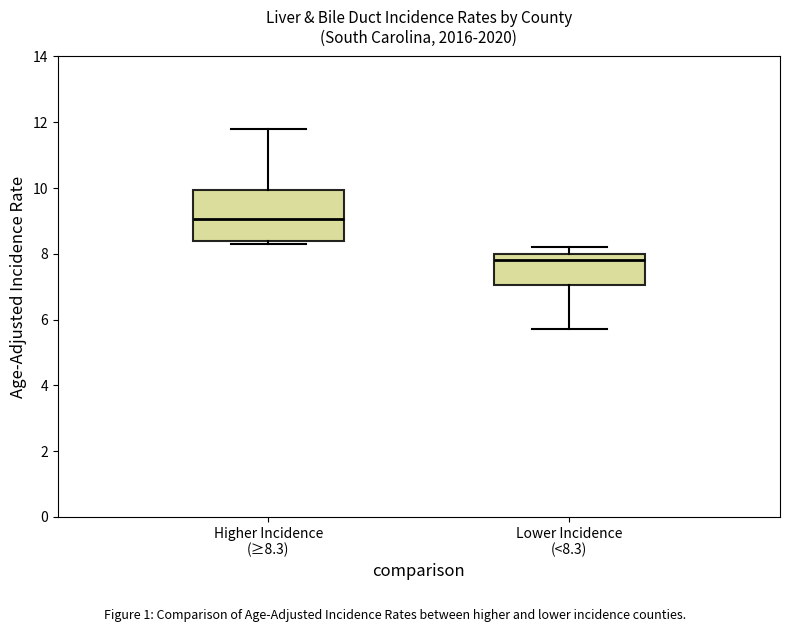

Which box's median line is the highest?

Higher Incidence (≥8.3)